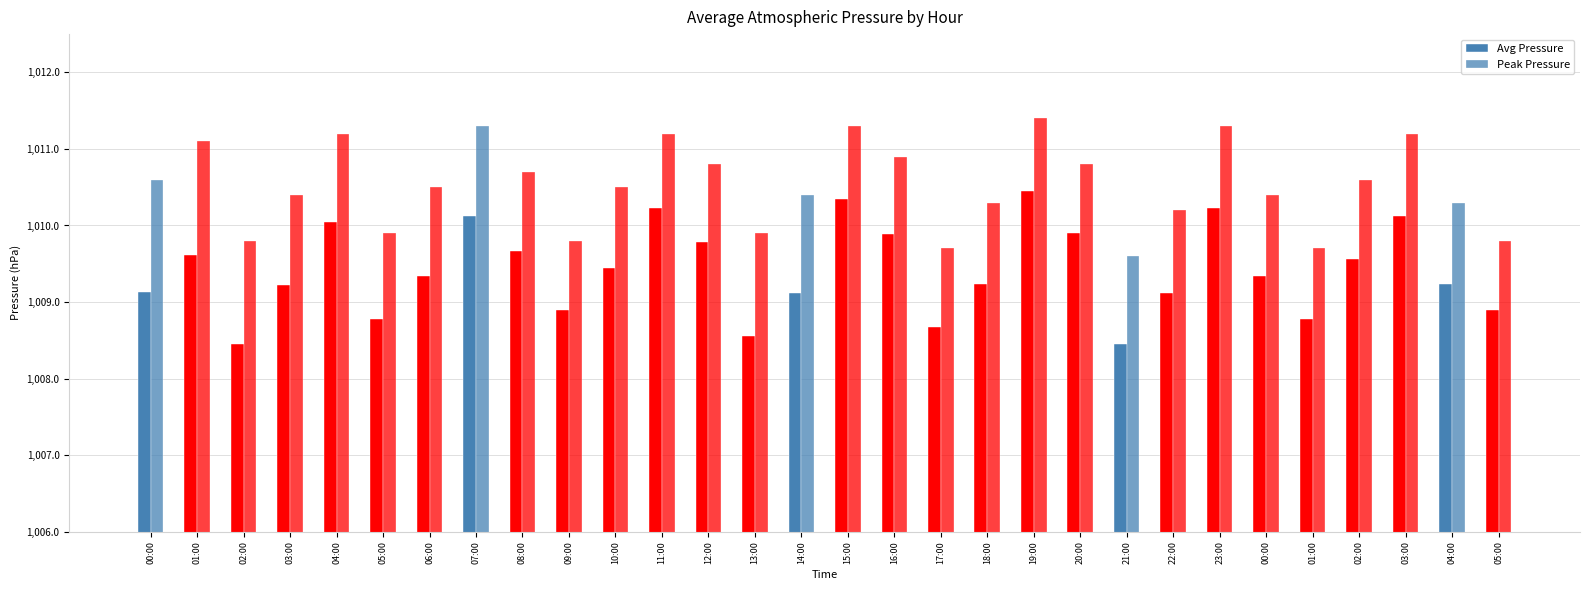

At which category is the sum across all series the highest?

19:00